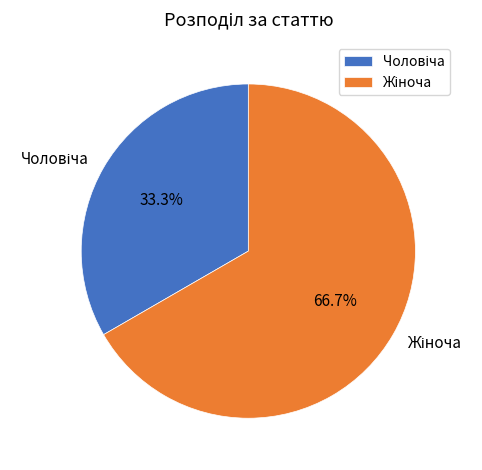

Is there a majority slice in this chart?

Yes